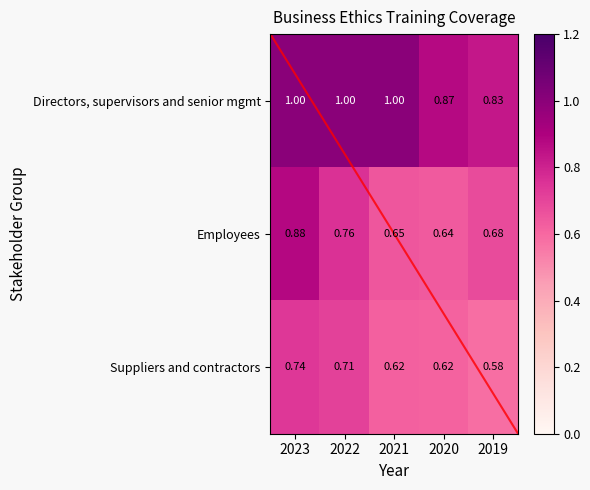

Count the Directors, supervisors and senior mgmt values in the range 0 to 1.

5